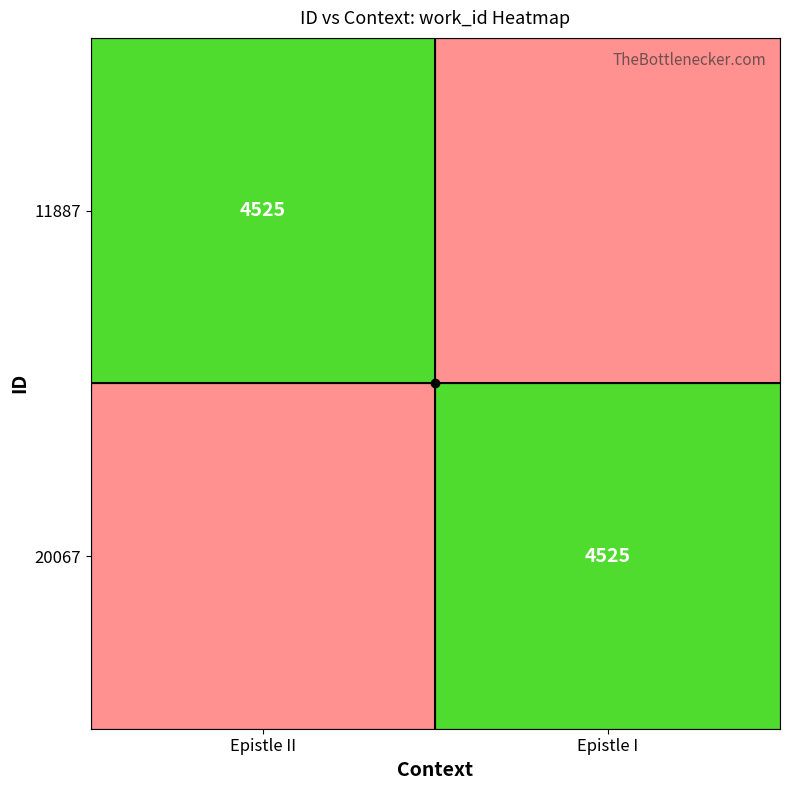

Which series has the widest spread of values?

20067